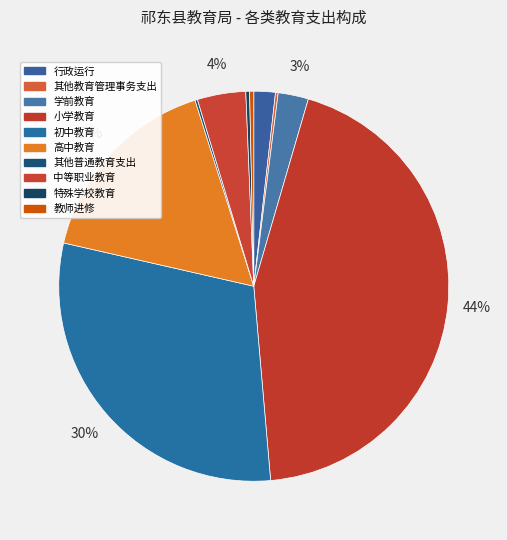

What percentage is the 小学教育 slice, to the nearest percent?

44%